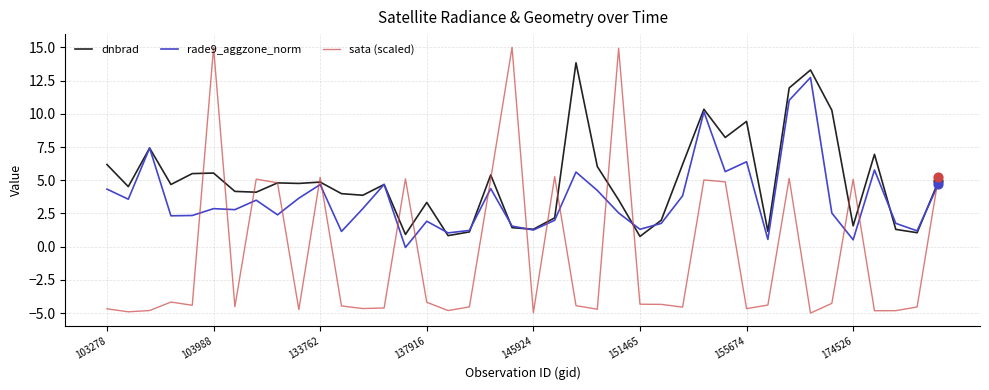

What are all the series names shown in the legend?

dnbrad, rade9_aggzone_norm, sata (scaled)